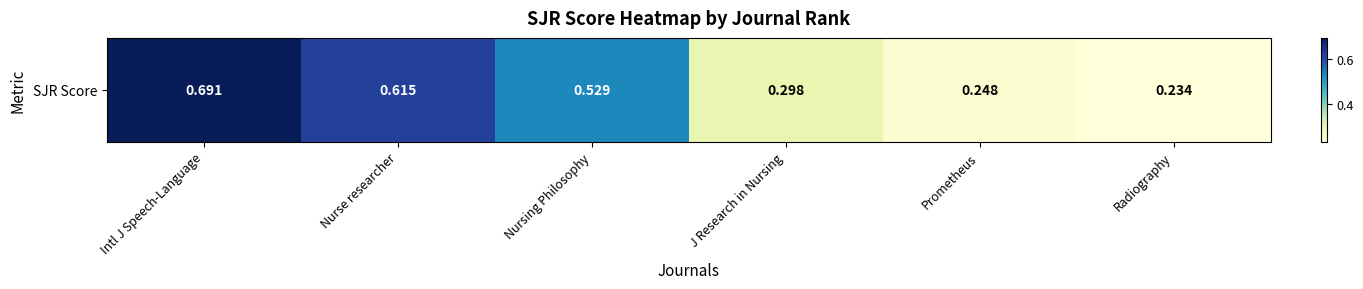

What is the approximate value at Intl J Speech-Language?

0.7